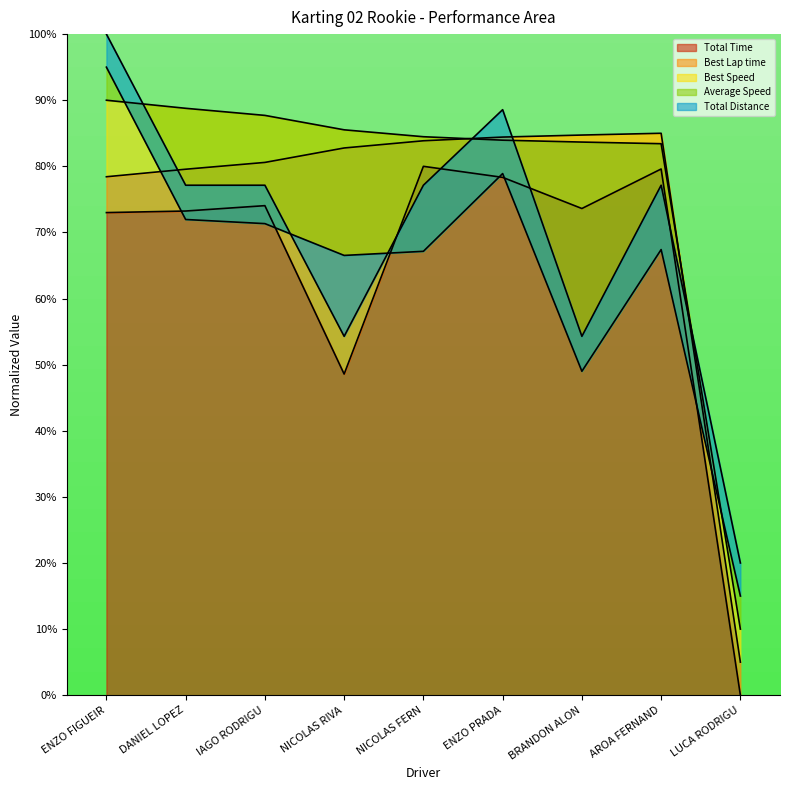

At which label is Total Time closest to 40?

NICOLAS RIVA